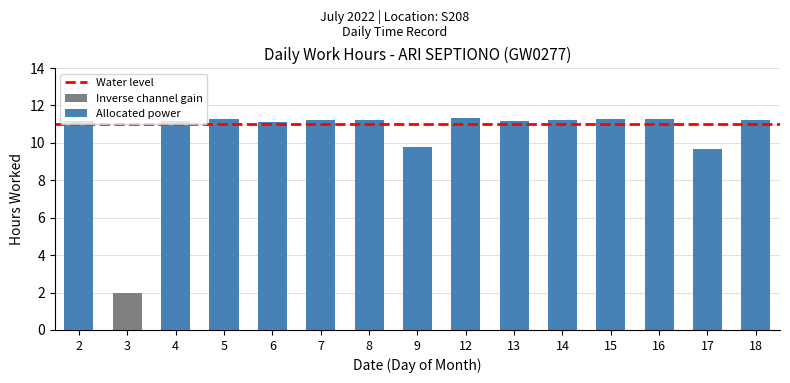

List the labels in order of value, smallest first.

3, 17, 9, 6, 13, 4, 2, 7, 14, 8, 18, 15, 5, 16, 12